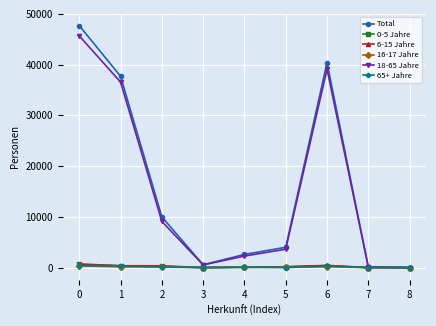

What is the value of the 16-17 Jahre point at the 2nd from the left?

148